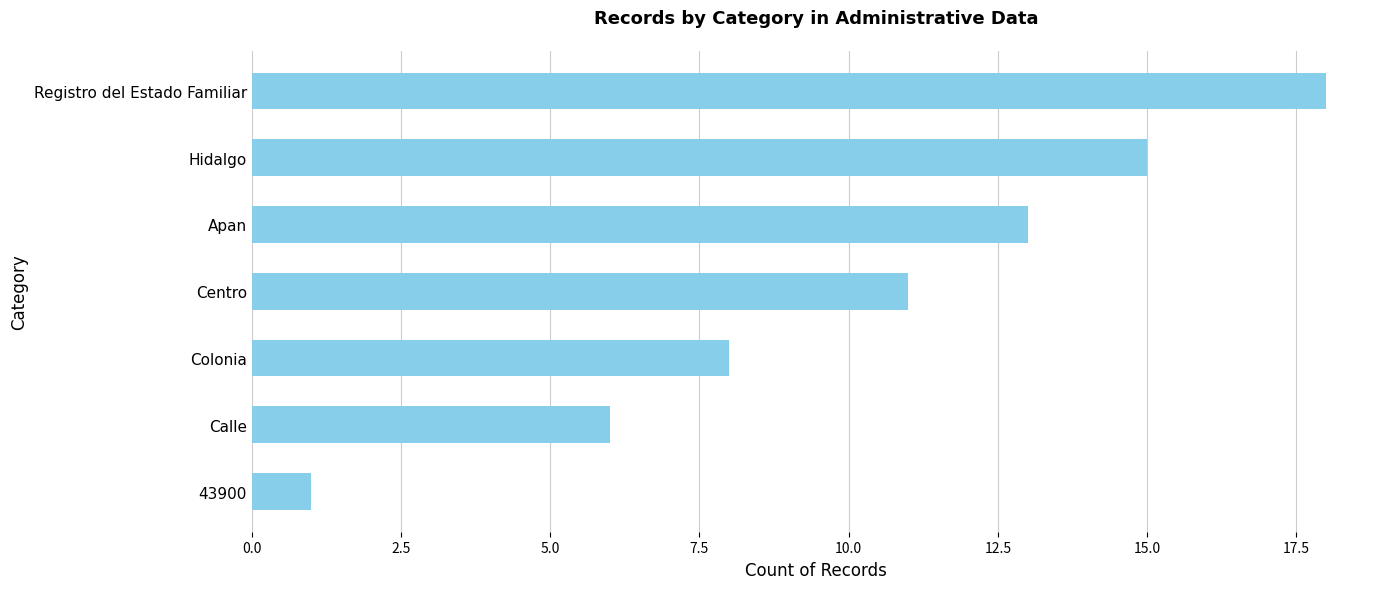

Rank the categories by value from lowest to highest.

43900, Calle, Colonia, Centro, Apan, Hidalgo, Registro del Estado Familiar